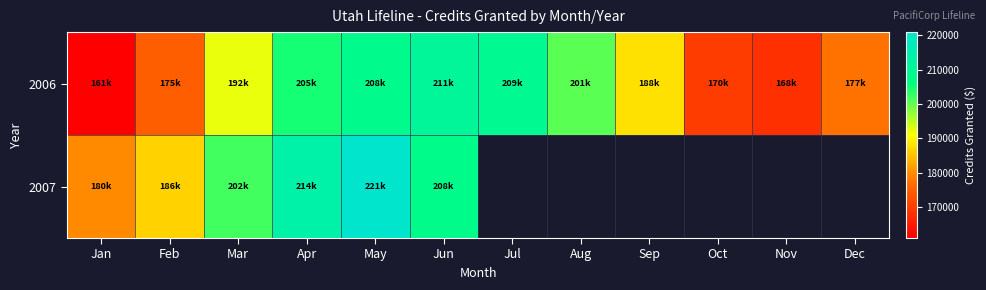

What is the minimum value shown in the chart?

160901.6